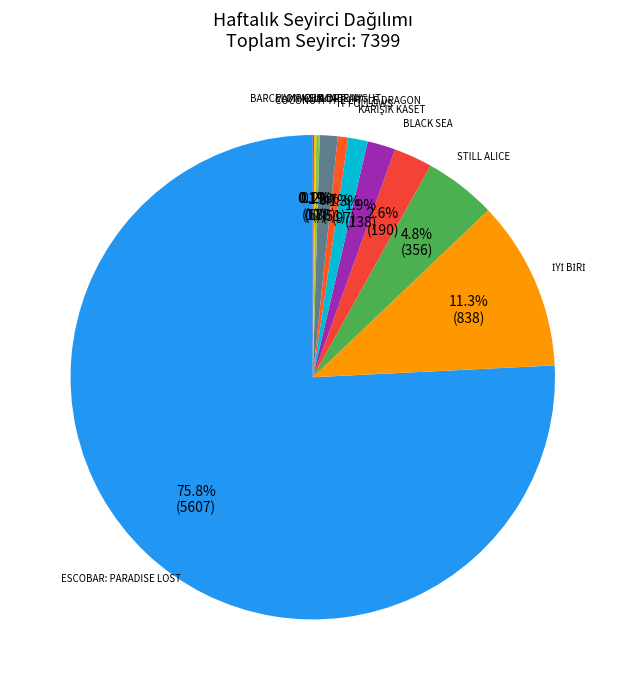

Between ESCOBAR: PARADISE LOST and COCONUT: THE LITTLE DRAGON, which is larger?

ESCOBAR: PARADISE LOST